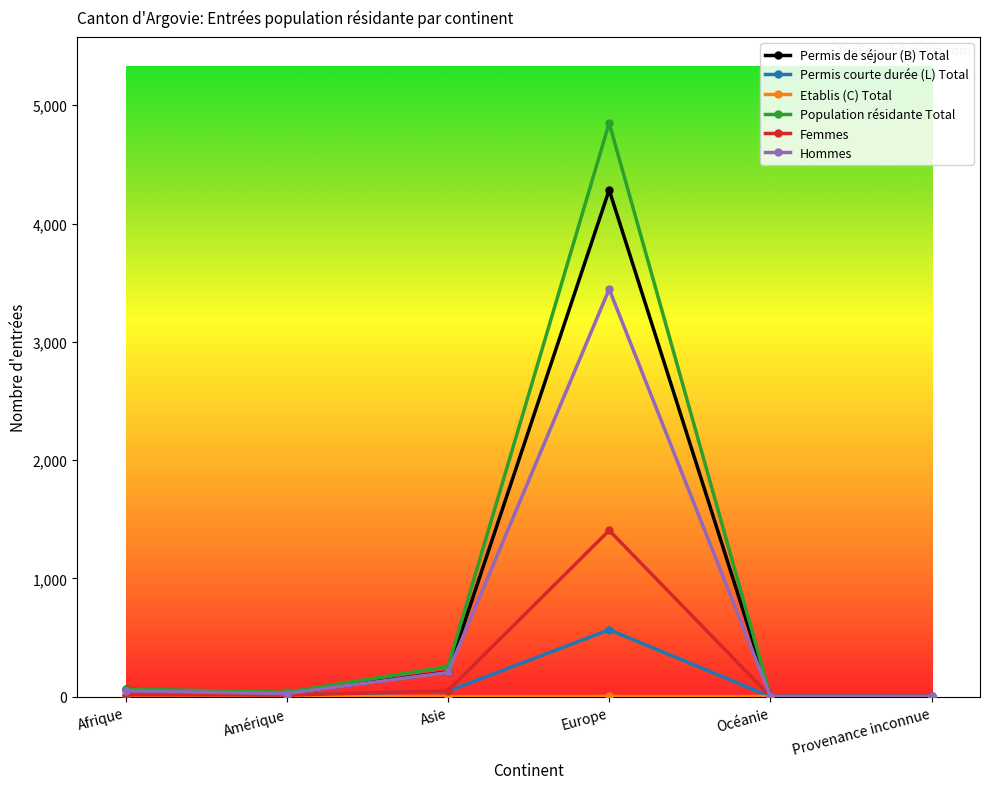

At which label is Hommes closest to 1723?

Asie